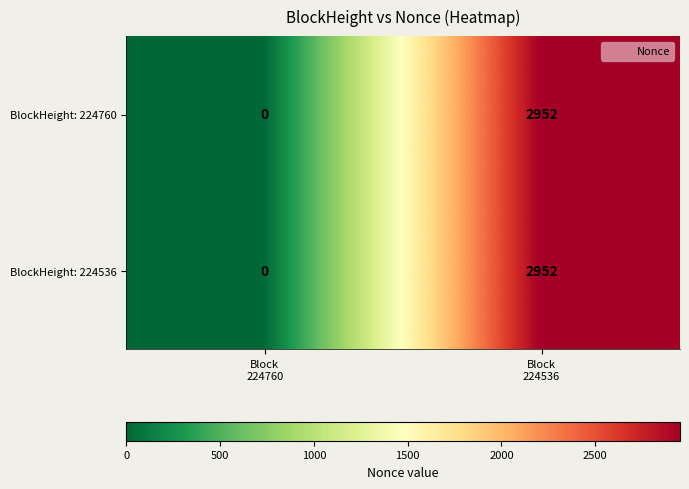

What is the average value of the BlockHeight: 224760 series?

1476